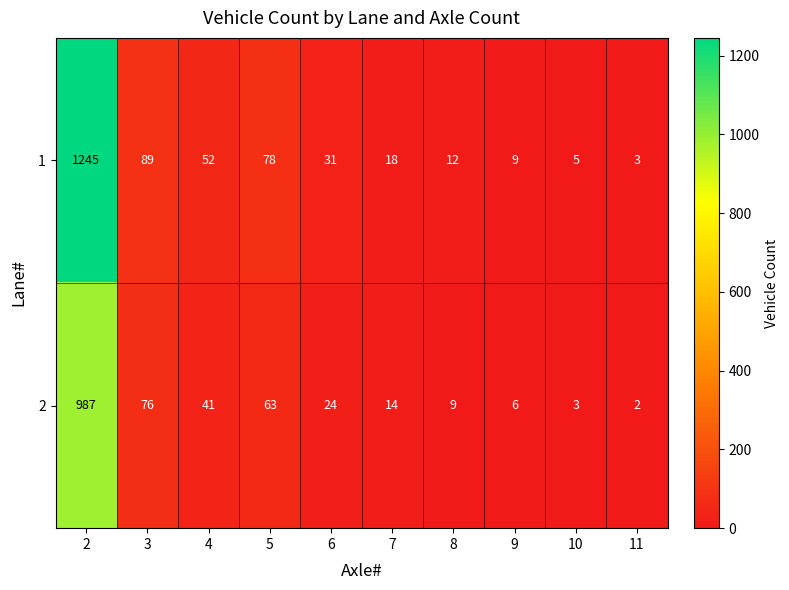

Reading right to left, what are all the values shown in this chart?

1: 11=3	10=5	9=9	8=12	7=18	6=31	5=78	4=52	3=89	2=1245
2: 11=2	10=3	9=6	8=9	7=14	6=24	5=63	4=41	3=76	2=987